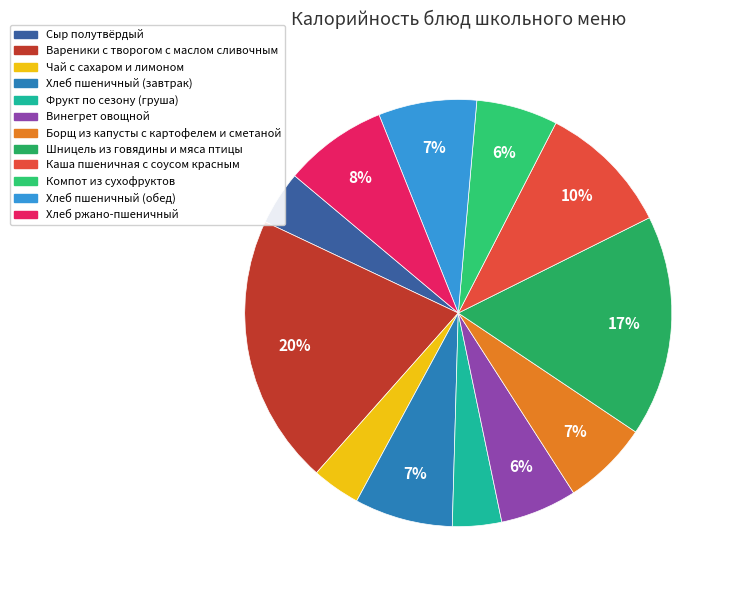

To the nearest percent, what is the average slice percentage?

8%